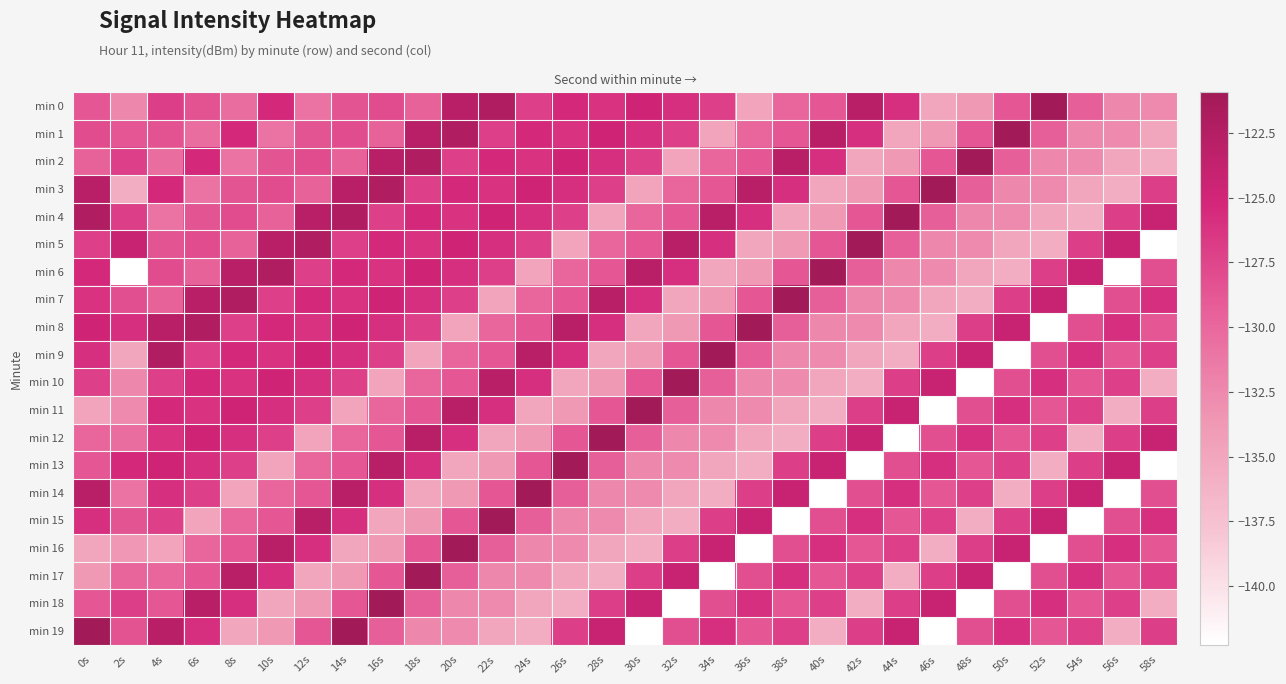

At which category does the chart reach its minimum across all series?

58s